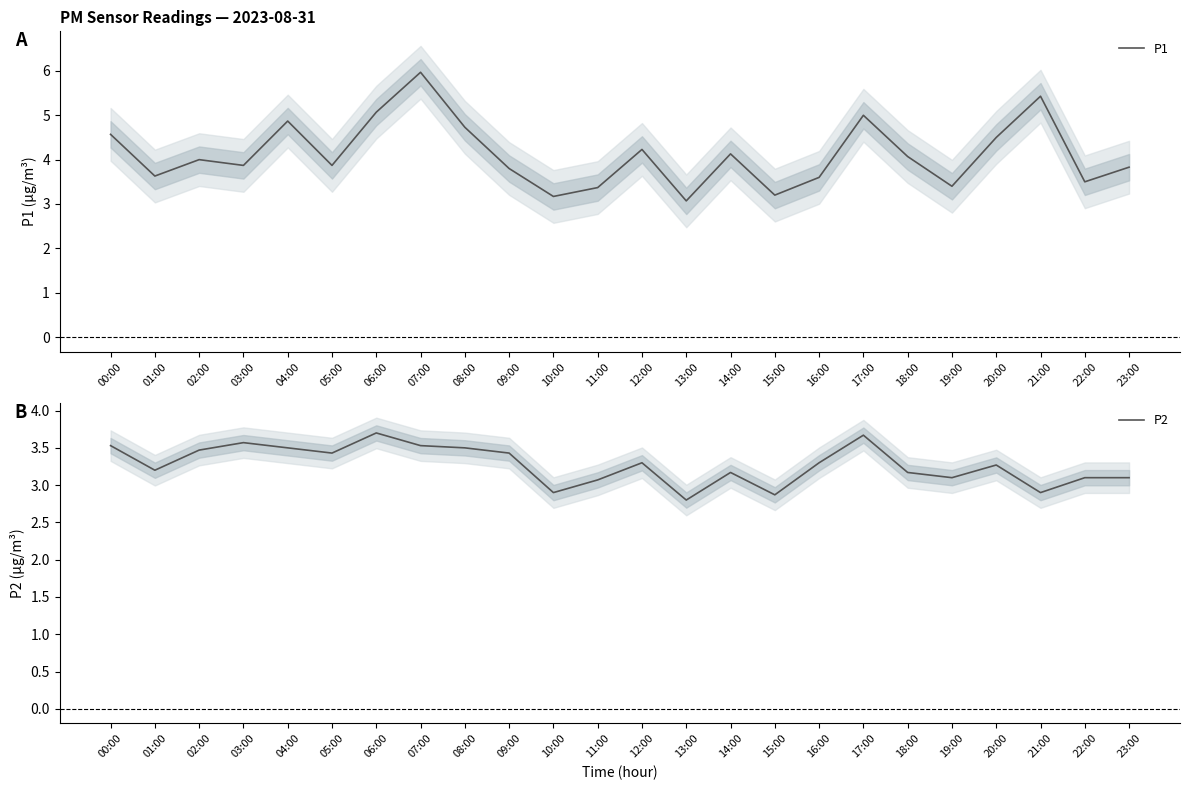

What is the difference between the highest and lowest values at 02:00?

0.5